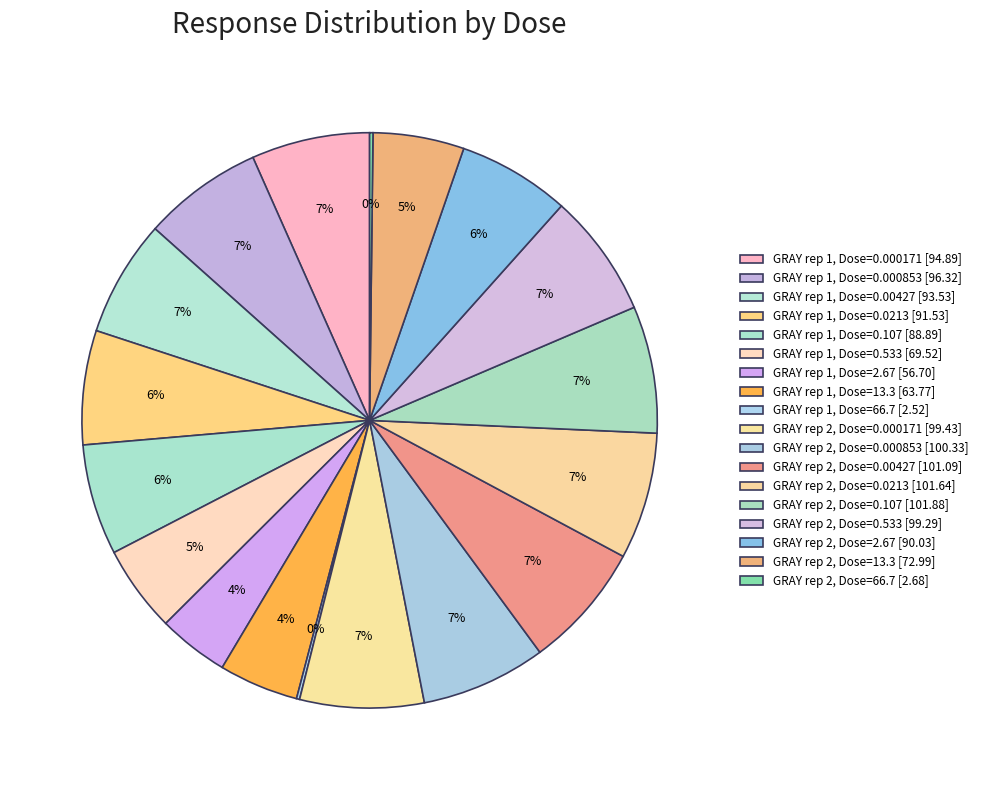

Count the number of slices in the pie.

18